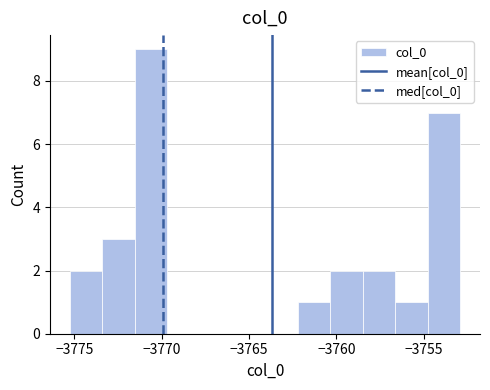

Read against the x-axis, roughly where is the centre of the tallest bar?

-3770.5